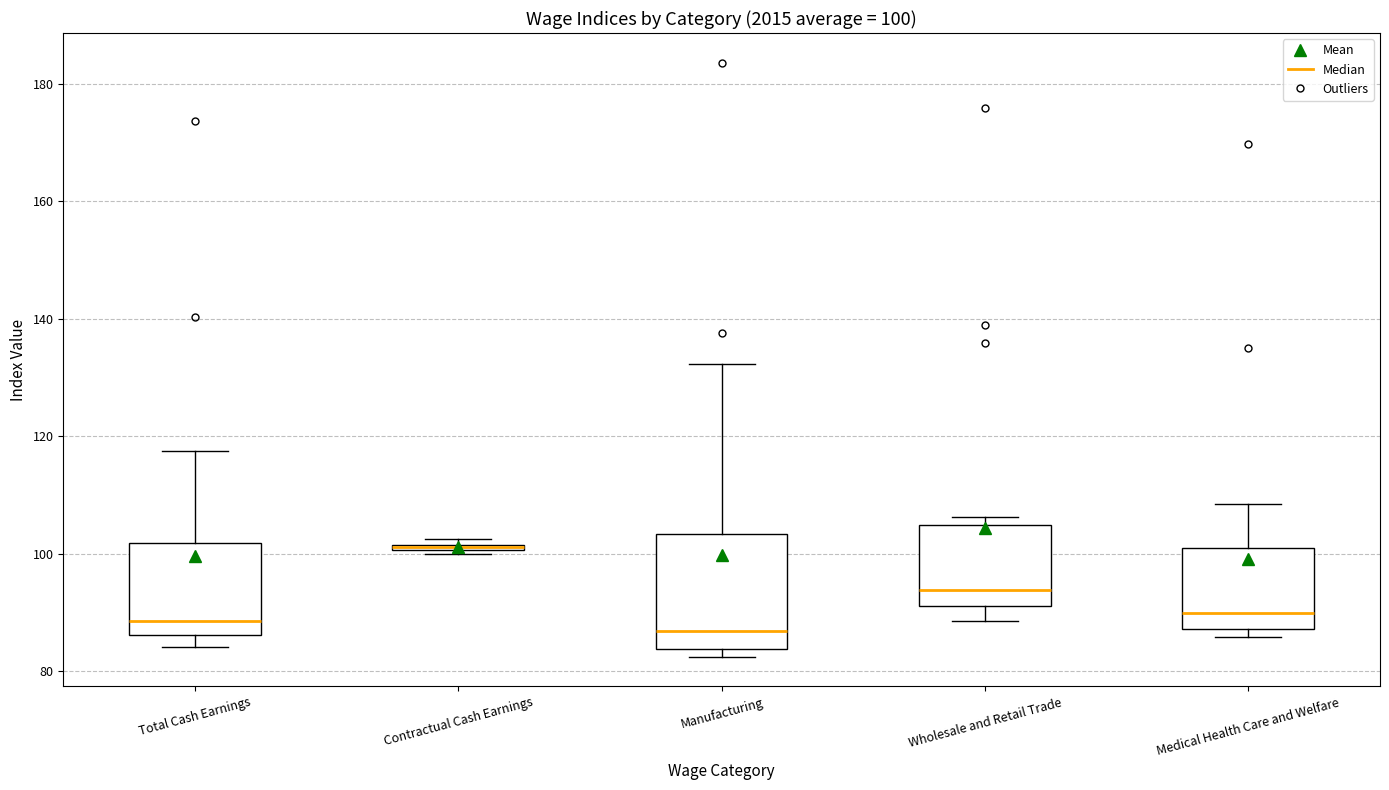

Which box is the tallest, from its lower edge to its upper edge?

Manufacturing